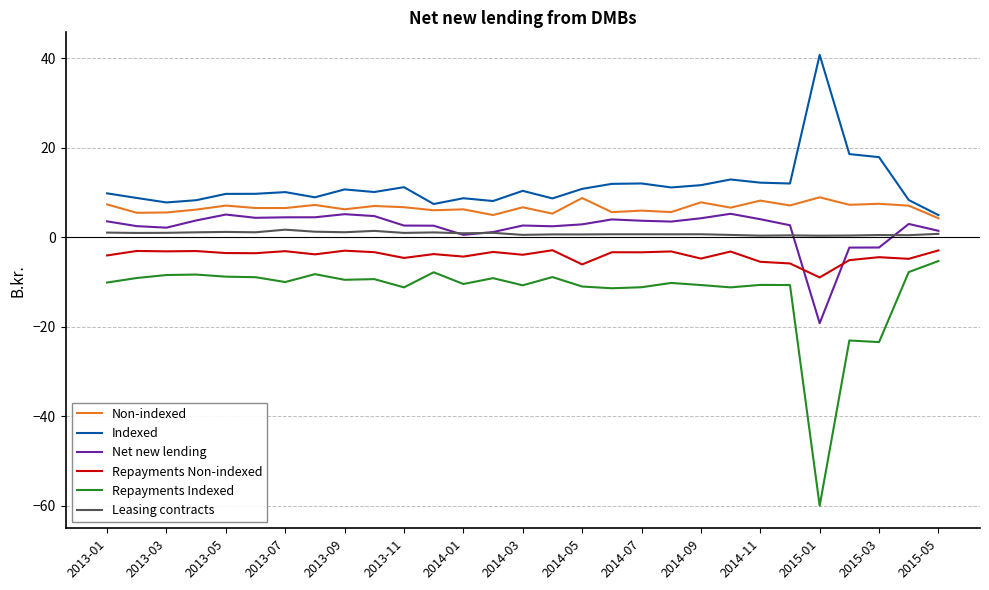

Does the chart have visible grid lines?

Yes